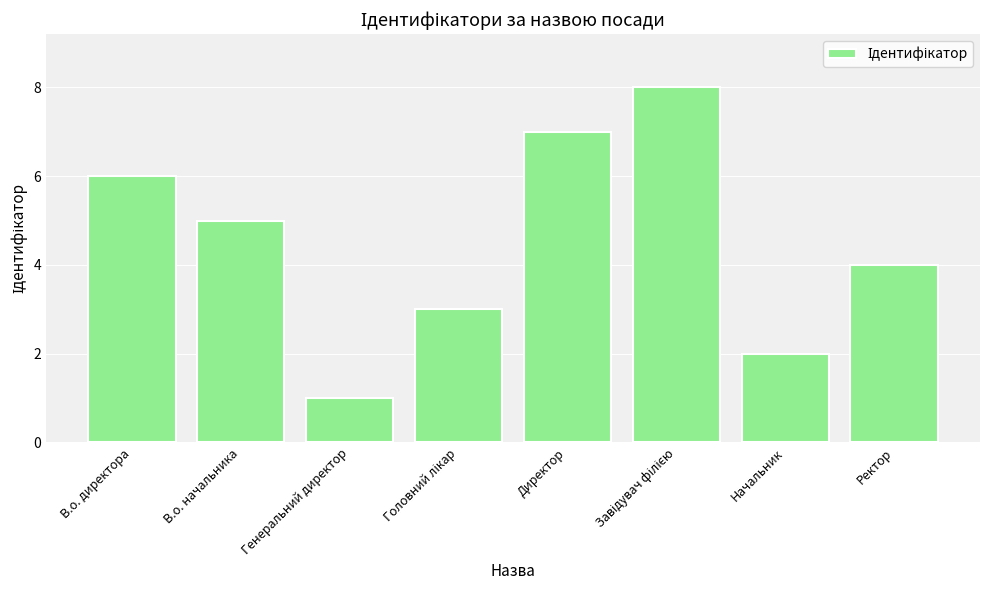

How many bars are there in total?

8